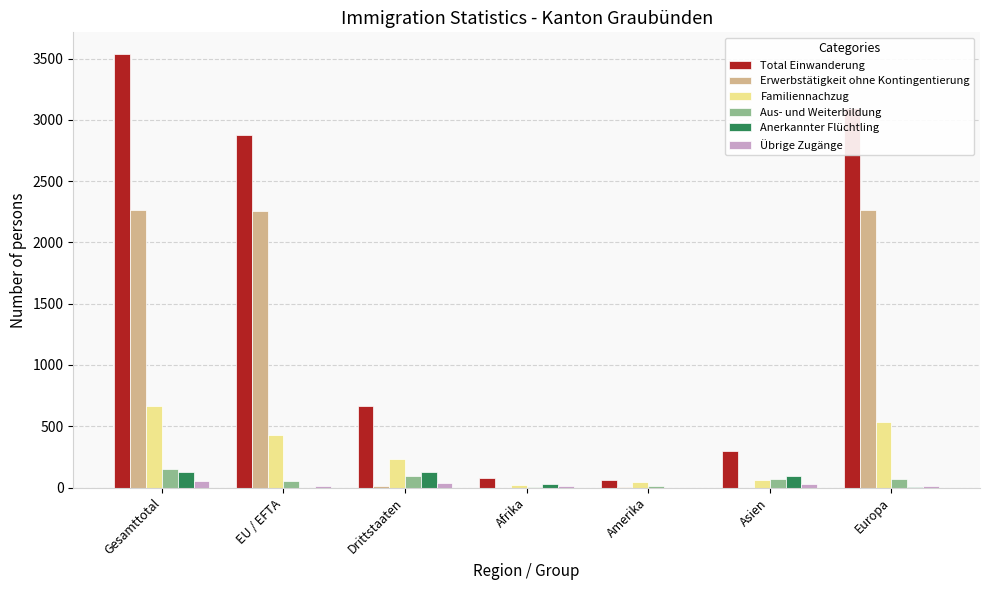

Which label corresponds to the largest value in the chart?

Gesamttotal